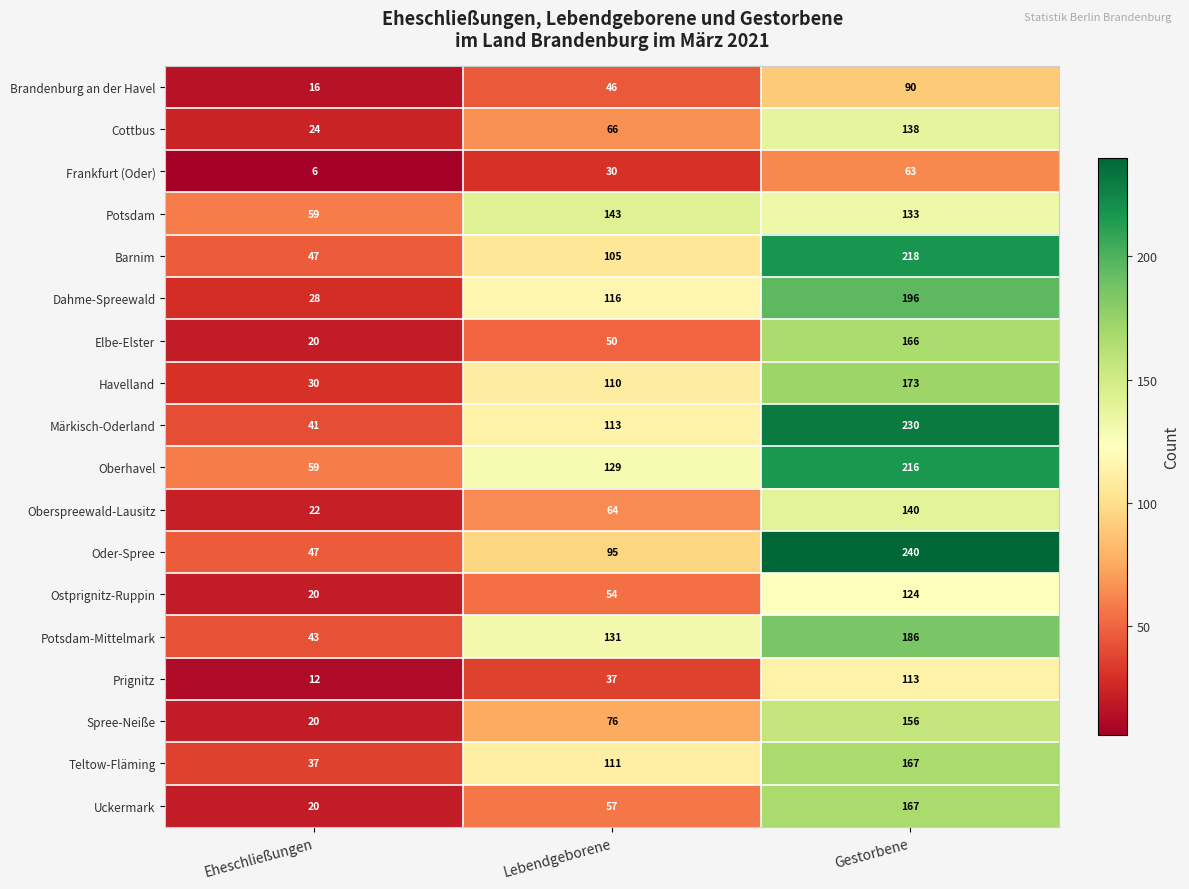

What is the average value of the Brandenburg an der Havel series?

51